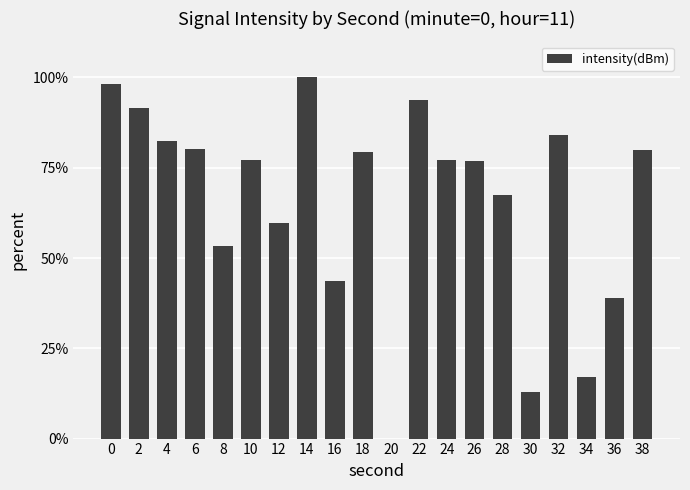

Read the value at 38.

79.8